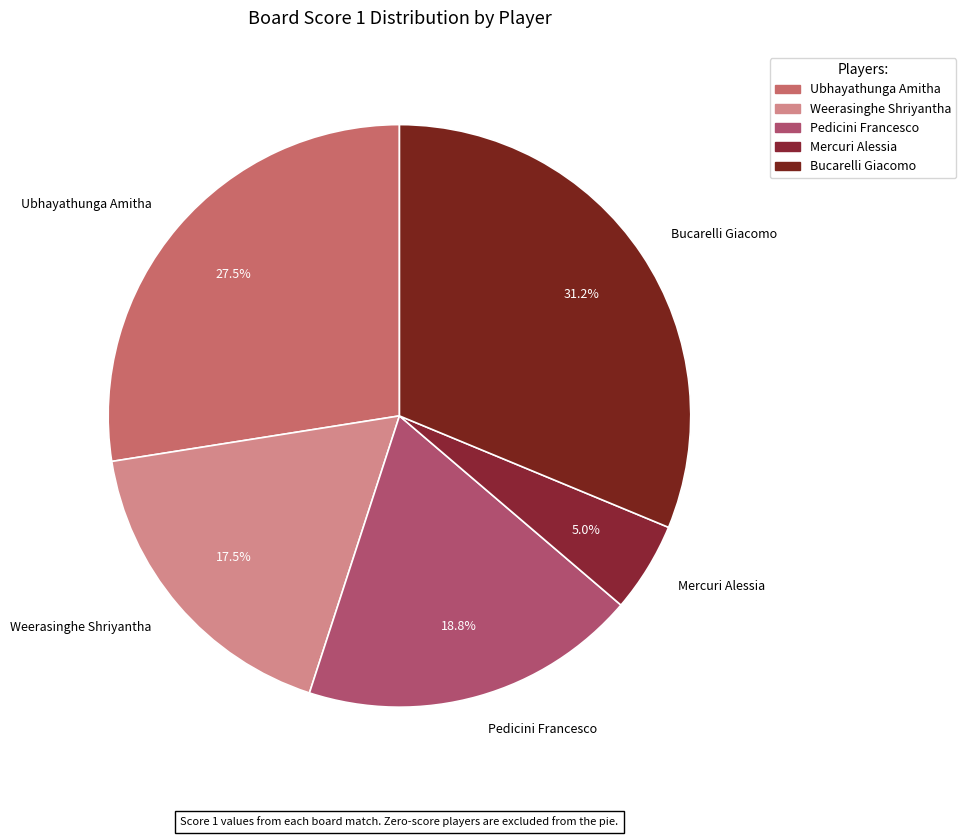

To the nearest percent, what is the difference between the largest and smallest slice percentages?

26%